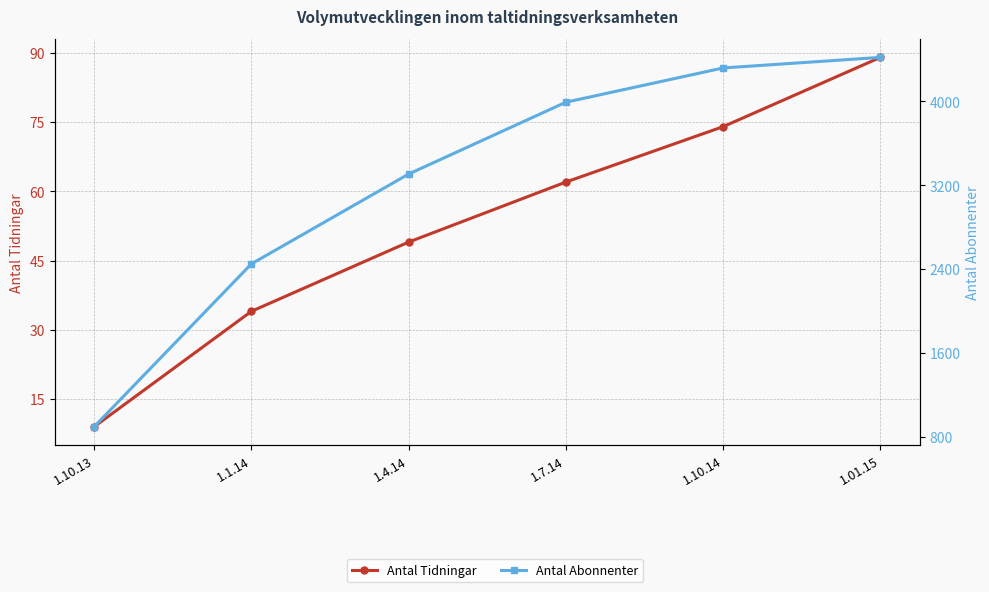

What is the difference between the second highest and second lowest values in the Antal Tidningar series?

40